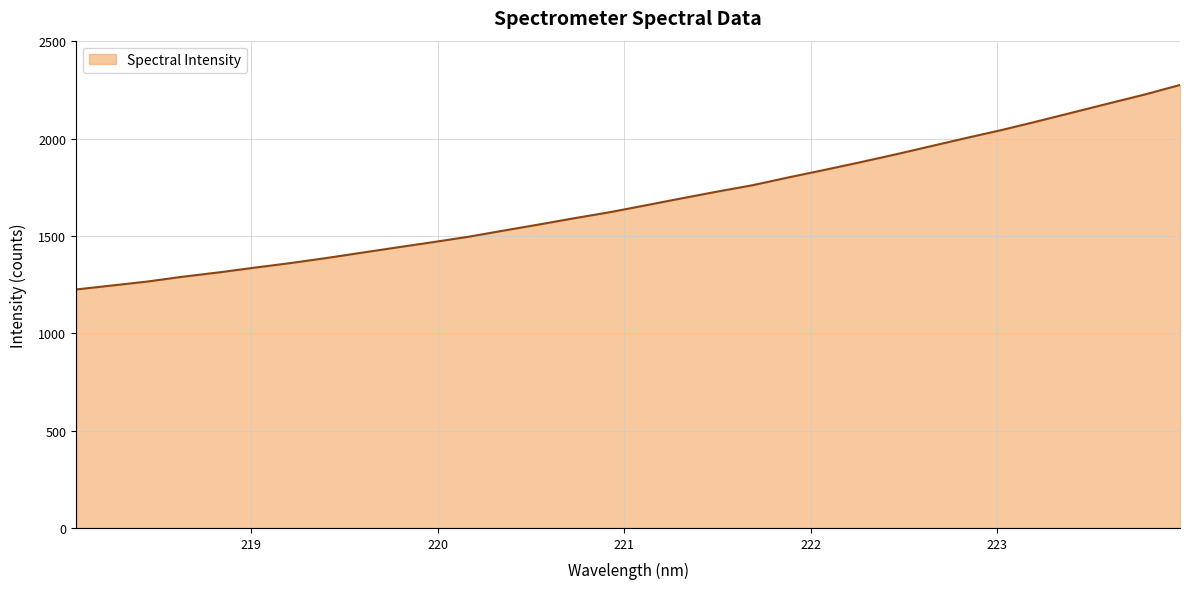

What is the maximum value shown in the chart?

2275.6